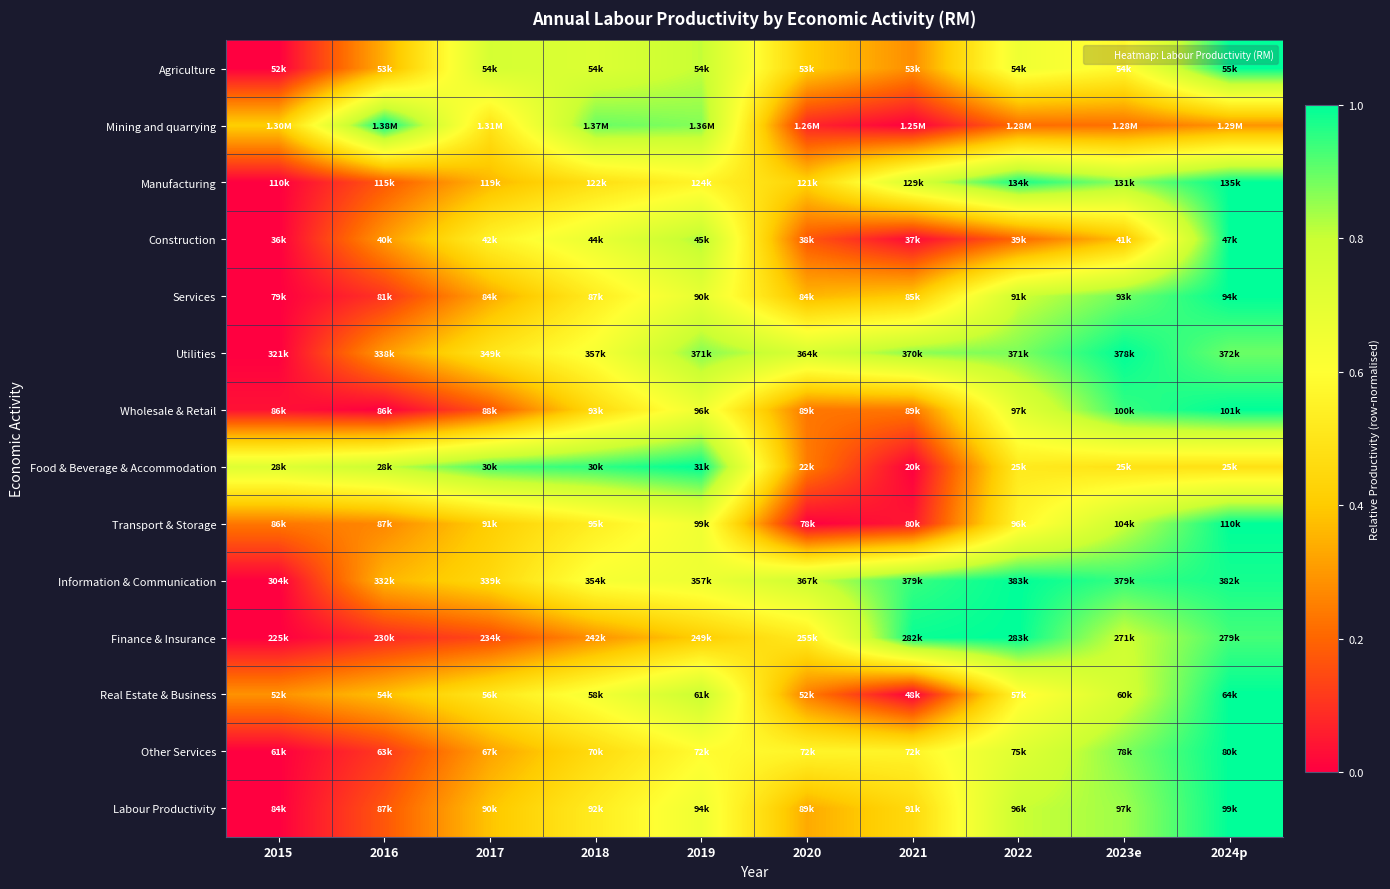

Reading right to left, extract all data points from this chart.

Agriculture: 2024p=1.0	2023e=0.6	2022=0.7	2021=0.3	2020=0.4	2019=0.8	2018=0.7	2017=0.8	2016=0.3	2015=0.0
Mining and quarrying: 2024p=0.3	2023e=0.2	2022=0.2	2021=0.0	2020=0.1	2019=0.9	2018=0.9	2017=0.5	2016=1.0	2015=0.4
Manufacturing: 2024p=1.0	2023e=0.9	2022=1.0	2021=0.8	2020=0.4	2019=0.6	2018=0.5	2017=0.4	2016=0.2	2015=0.0
Construction: 2024p=1.0	2023e=0.4	2022=0.2	2021=0.0	2020=0.2	2019=0.8	2018=0.7	2017=0.6	2016=0.3	2015=0.0
Services: 2024p=1.0	2023e=0.9	2022=0.8	2021=0.4	2020=0.4	2019=0.7	2018=0.5	2017=0.3	2016=0.1	2015=0.0
Utilities: 2024p=0.9	2023e=1.0	2022=0.9	2021=0.9	2020=0.8	2019=0.9	2018=0.6	2017=0.5	2016=0.3	2015=0.0
Wholesale & Retail: 2024p=1.0	2023e=0.9	2022=0.7	2021=0.2	2020=0.2	2019=0.7	2018=0.5	2017=0.2	2016=0.0	2015=0.0
Food & Beverage & Accommodation: 2024p=0.5	2023e=0.5	2022=0.5	2021=0.0	2020=0.2	2019=1.0	2018=1.0	2017=0.9	2016=0.8	2015=0.7
Transport & Storage: 2024p=1.0	2023e=0.8	2022=0.6	2021=0.0	2020=0.0	2019=0.7	2018=0.5	2017=0.4	2016=0.3	2015=0.2
Information & Communication: 2024p=1.0	2023e=0.9	2022=1.0	2021=0.9	2020=0.8	2019=0.7	2018=0.6	2017=0.4	2016=0.4	2015=0.0
Finance & Insurance: 2024p=0.9	2023e=0.8	2022=1.0	2021=1.0	2020=0.5	2019=0.4	2018=0.3	2017=0.1	2016=0.1	2015=0.0
Real Estate & Business: 2024p=1.0	2023e=0.8	2022=0.6	2021=0.0	2020=0.2	2019=0.8	2018=0.6	2017=0.5	2016=0.4	2015=0.3
Other Services: 2024p=1.0	2023e=0.9	2022=0.7	2021=0.6	2020=0.6	2019=0.6	2018=0.5	2017=0.3	2016=0.1	2015=0.0
Labour Productivity: 2024p=1.0	2023e=0.8	2022=0.8	2021=0.5	2020=0.3	2019=0.7	2018=0.5	2017=0.4	2016=0.2	2015=0.0